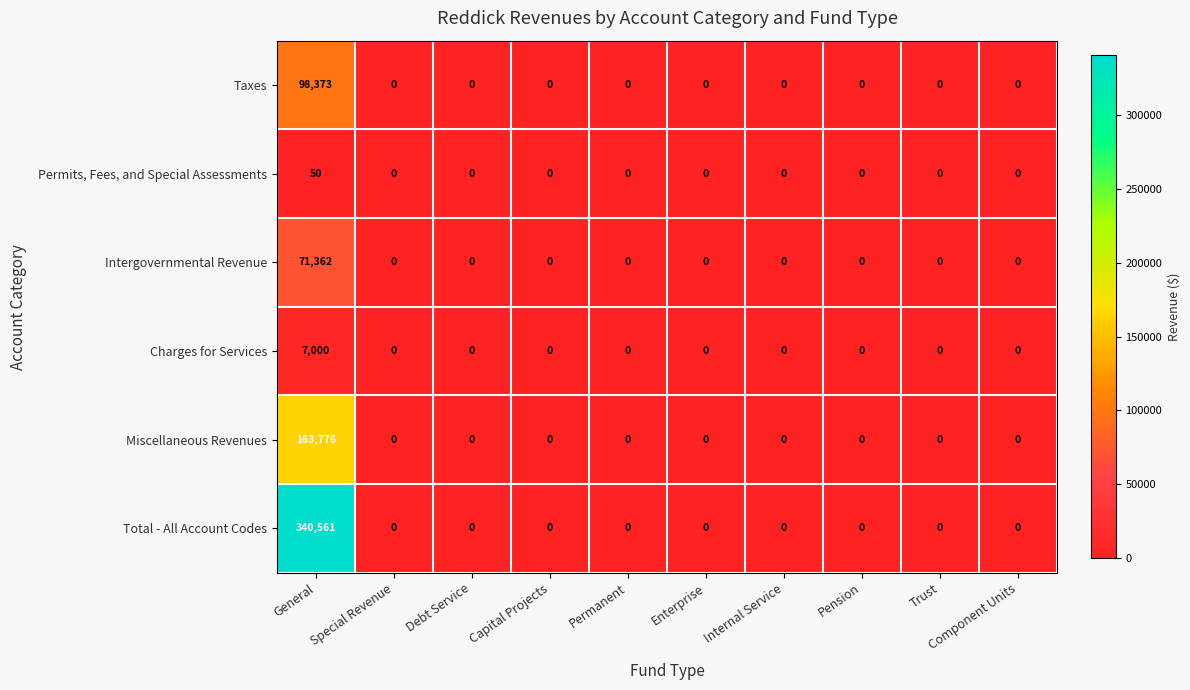

Which series has the largest range (max minus min)?

Total - All Account Codes